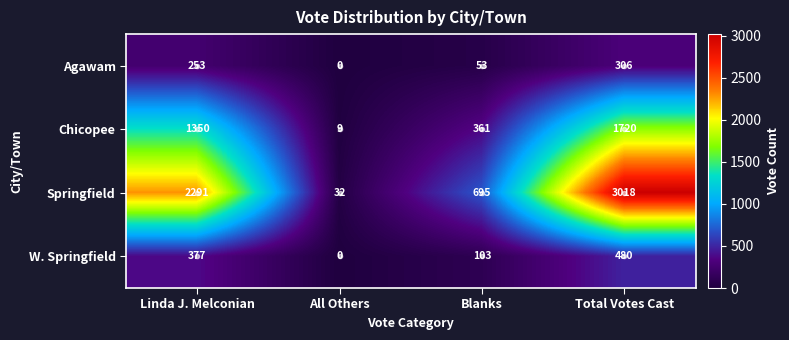

Which series changed the most between All Others and Total Votes Cast?

Springfield